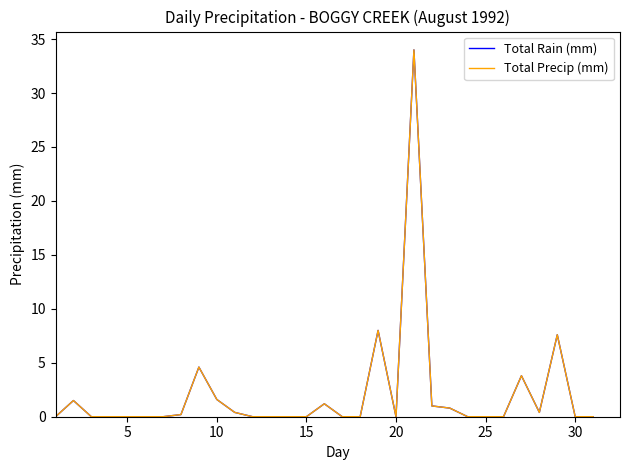

Is this an area chart (filled region under the line)?

No